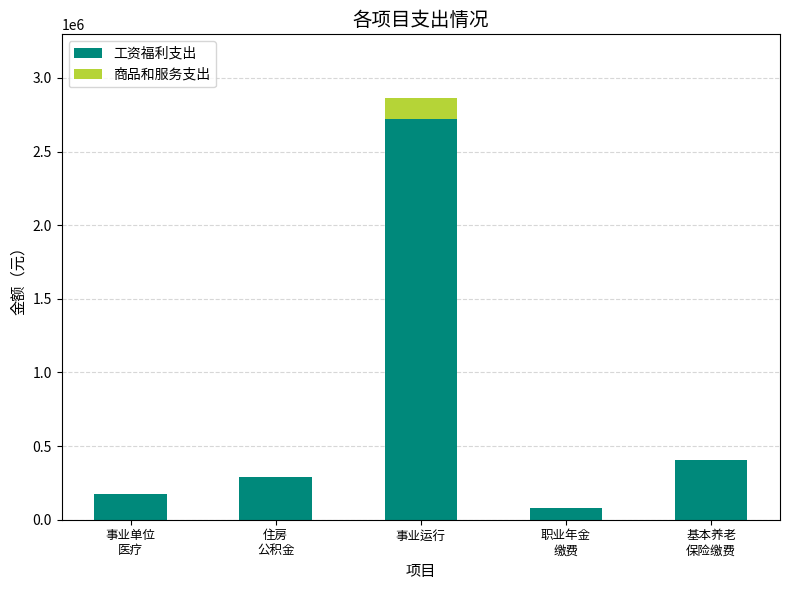

What is the sum of all 工资福利支出 values?

3675370.2